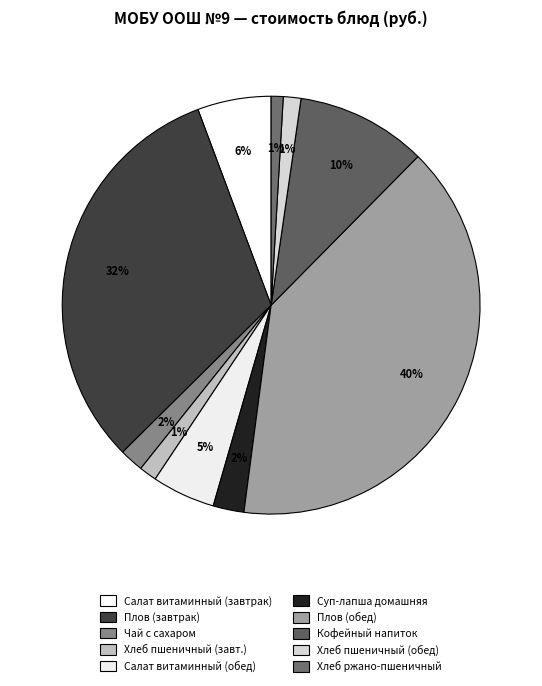

Count the number of slices in the pie.

10